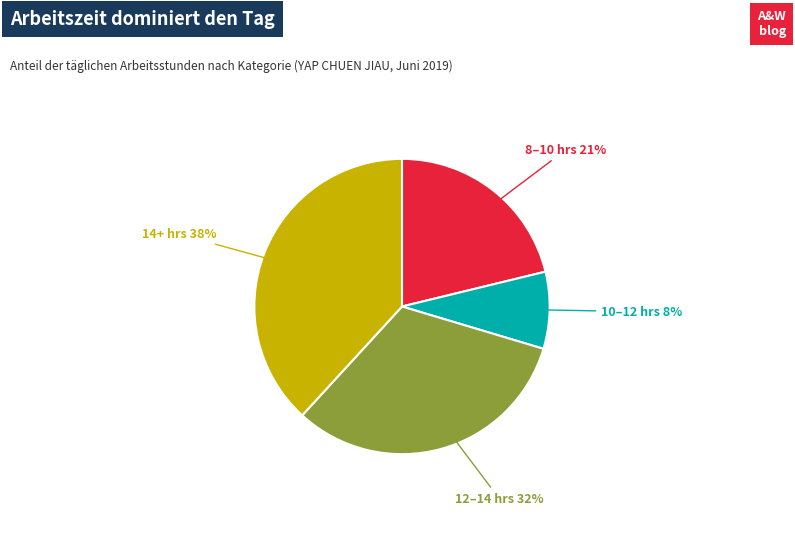

Count the number of slices in the pie.

4